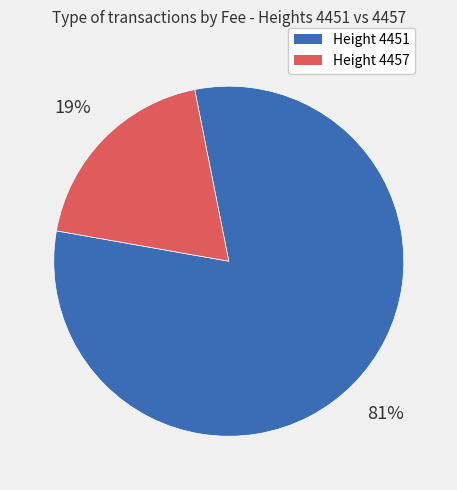

Is there a majority slice in this chart?

Yes